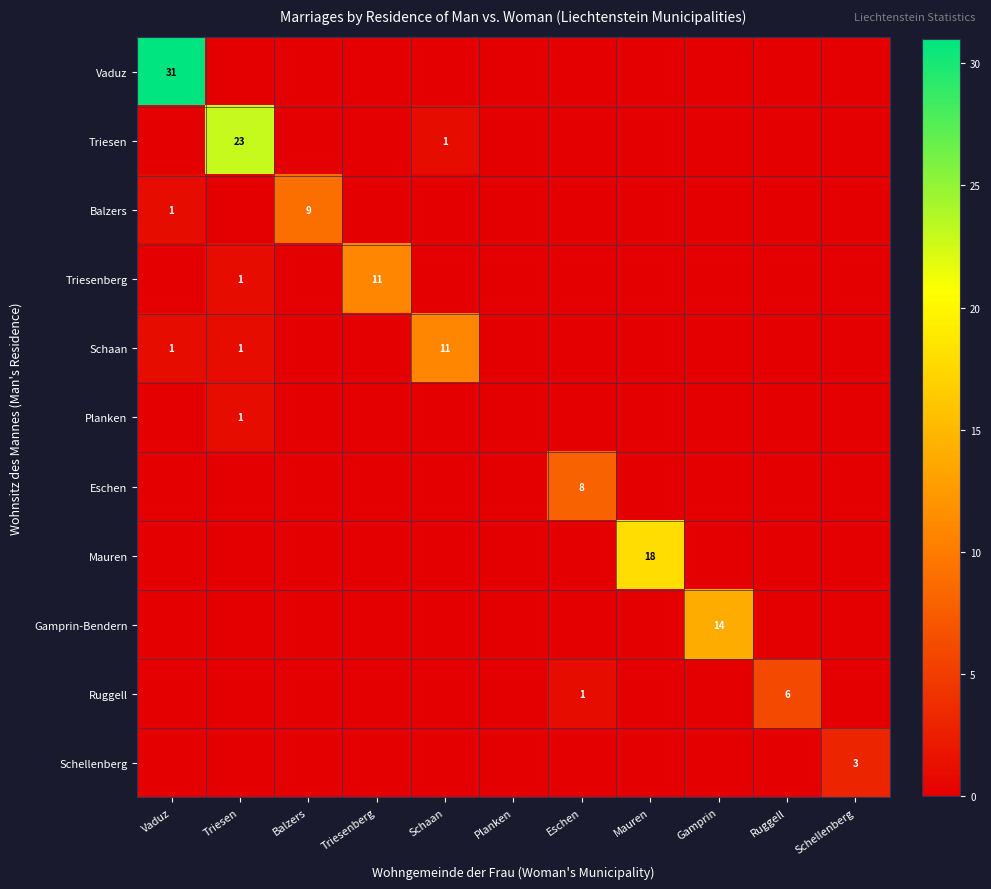

Rank the series at Triesenberg from highest to lowest value.

Triesenberg, Vaduz, Triesen, Balzers, Schaan, Planken, Eschen, Mauren, Gamprin-Bendern, Ruggell, Schellenberg